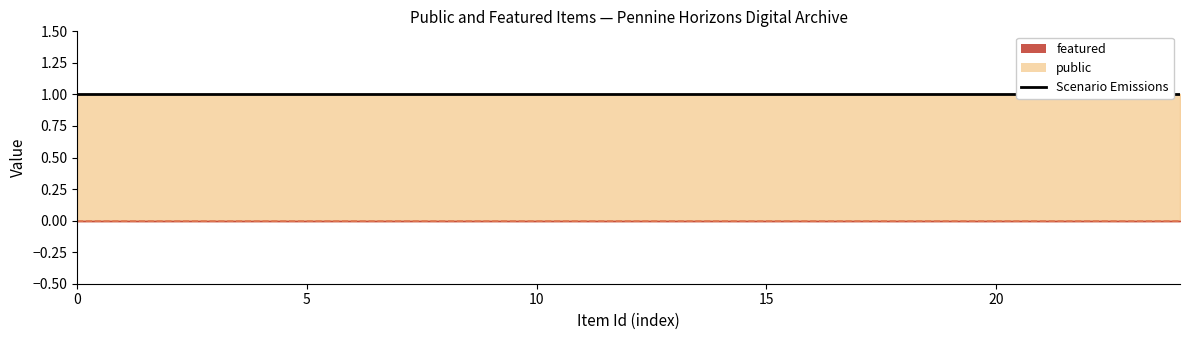

True or false: public and featured cross at least once.

False